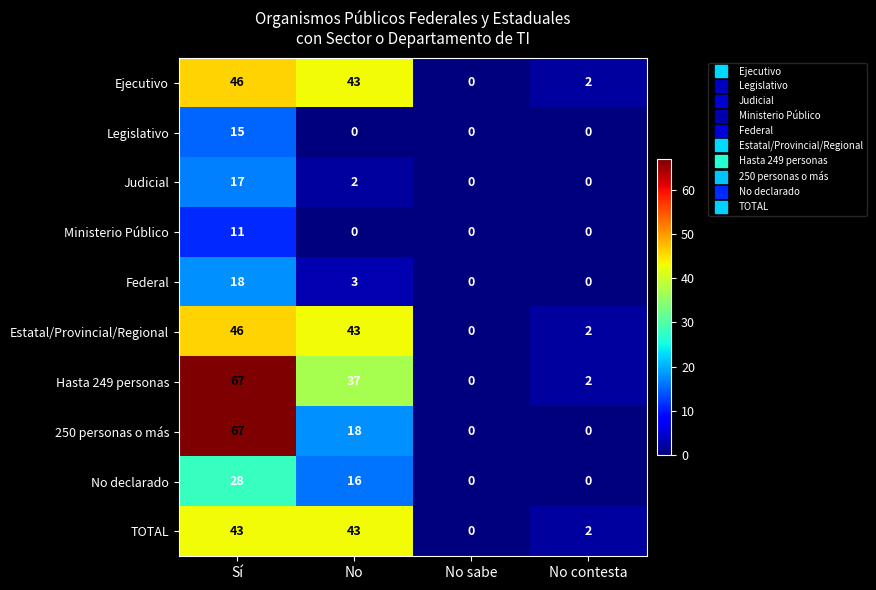

What is the difference between the maximum and second lowest values in the No declarado series?

28